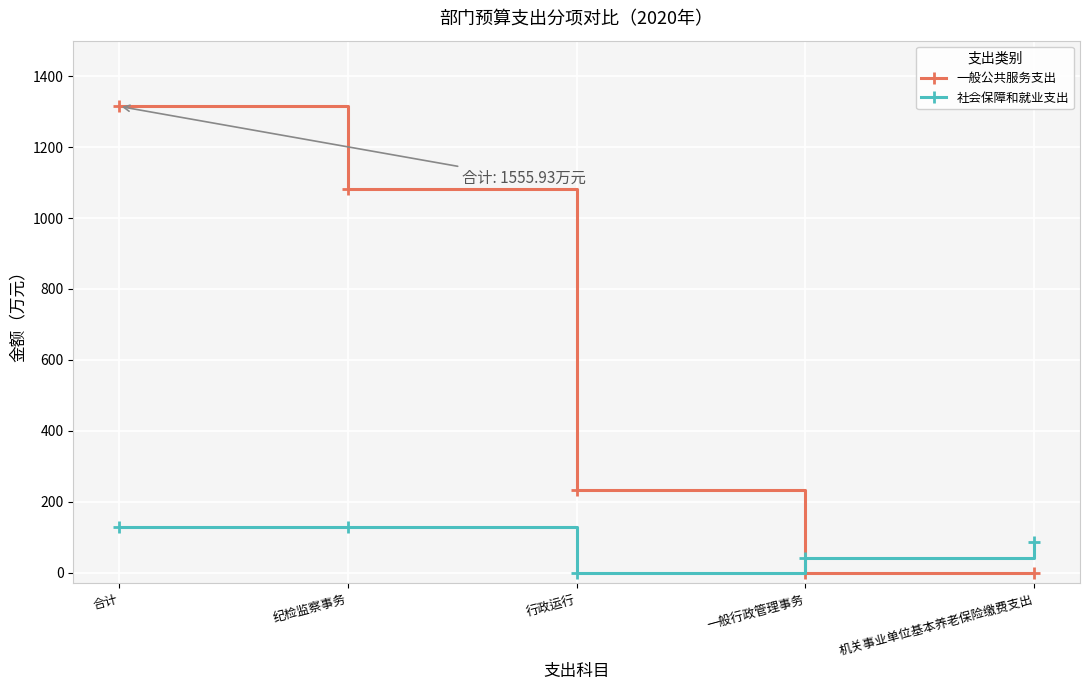

How many distinct data groups are displayed?

2